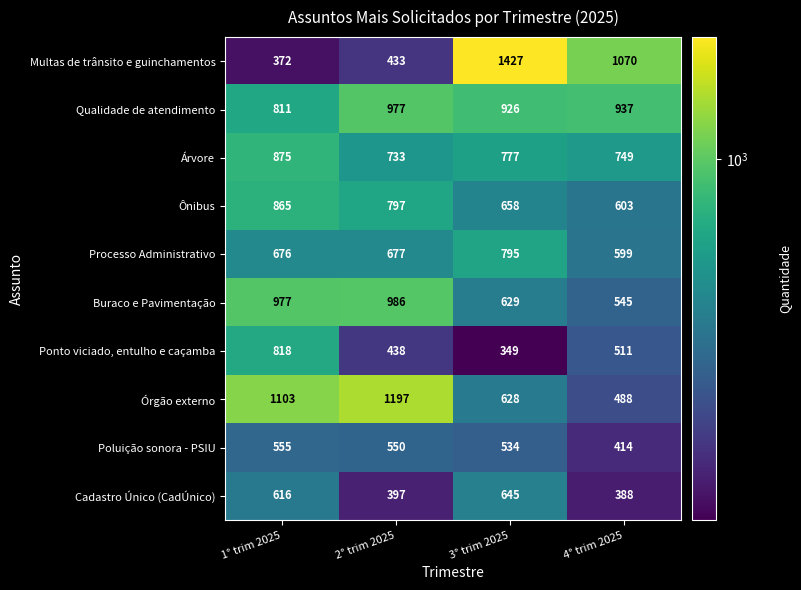

What is the sum of all Árvore values?

3134